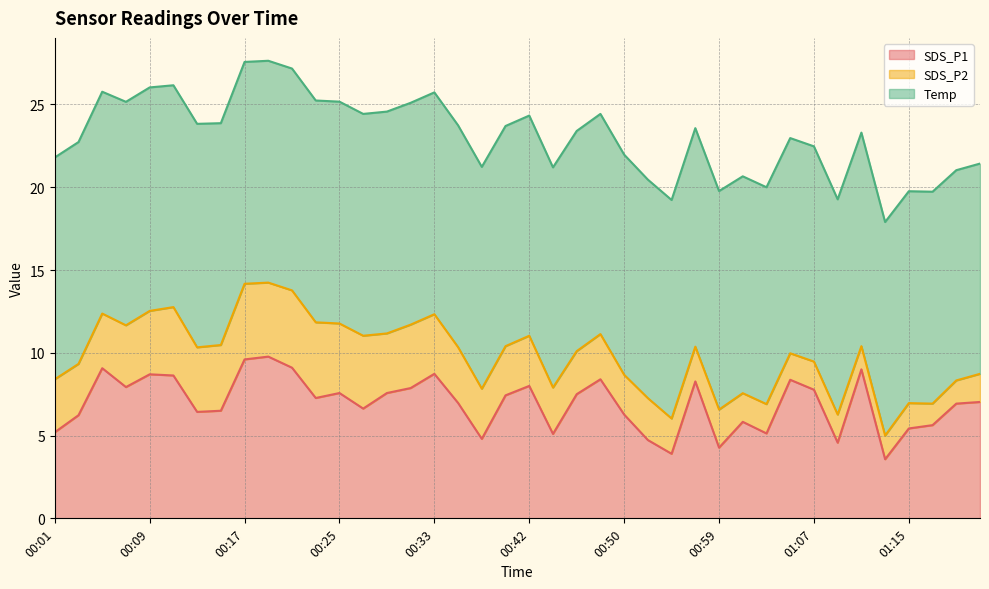

Which has a higher value, 01:23 or 01:13?

01:23